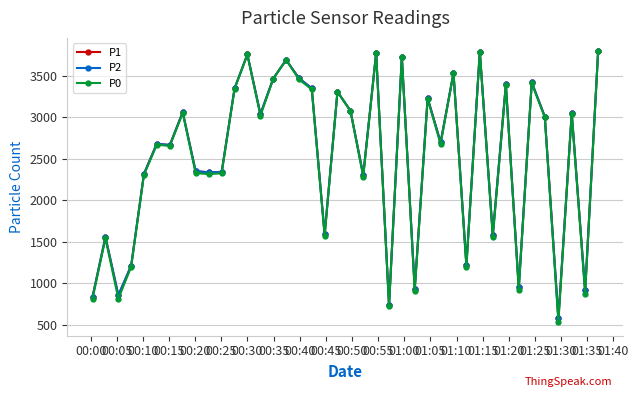

What is the value of the P2 point at the 19th from the left?

1589.0